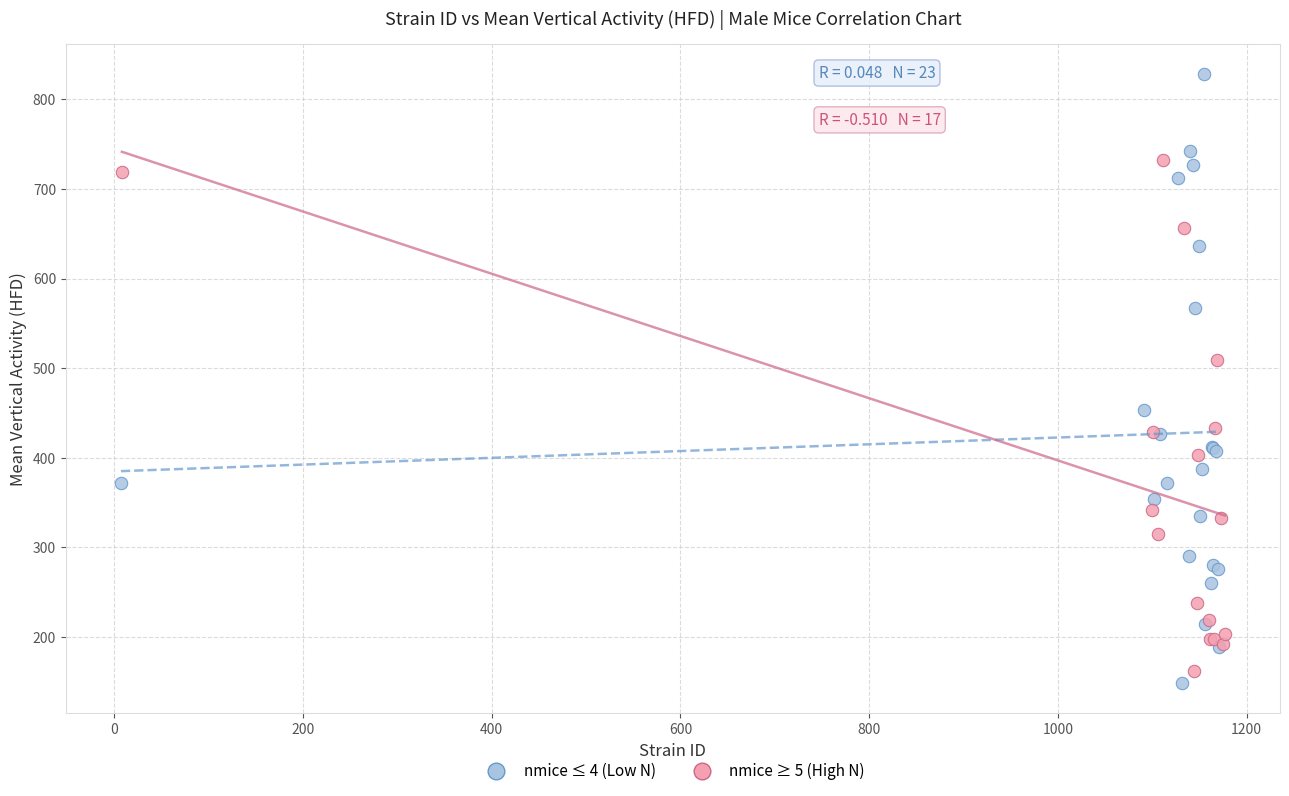

Which series reaches the minimum Y coordinate?

nmice ≤ 4 (Low N)